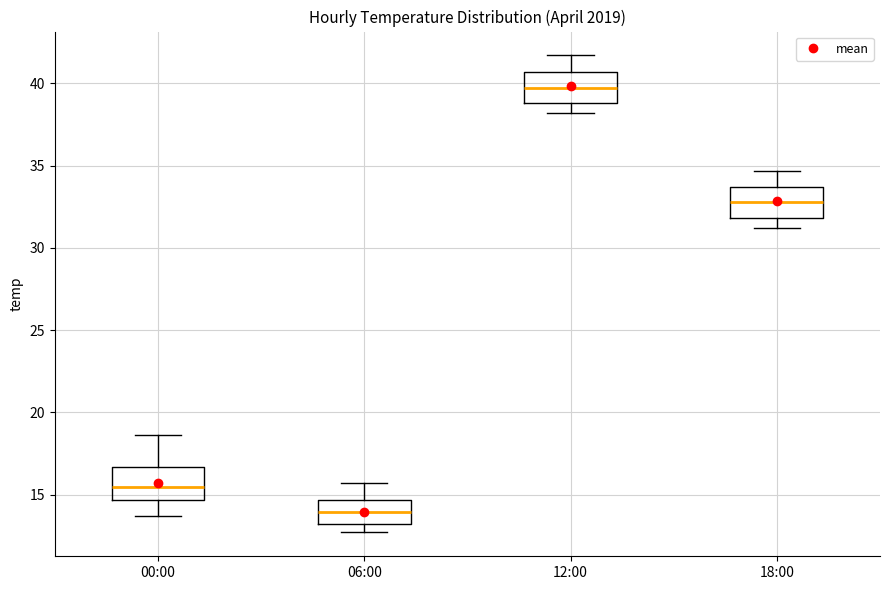

Reading left to right, read every box against the y-axis: the position of its median line, the range the box covers, and the ends of its whiskers. The values are not printed on the chart, so give them approximately, as read against the axis.

00:00: median 15.5, box 14.5 to 16.5, whiskers 13.5 to 18.5
06:00: median 14.0, box 13.0 to 14.5, whiskers 12.5 to 15.5
12:00: median 39.5, box 39.0 to 40.5, whiskers 38.0 to 41.5
18:00: median 33.0, box 32.0 to 33.5, whiskers 31.0 to 34.5